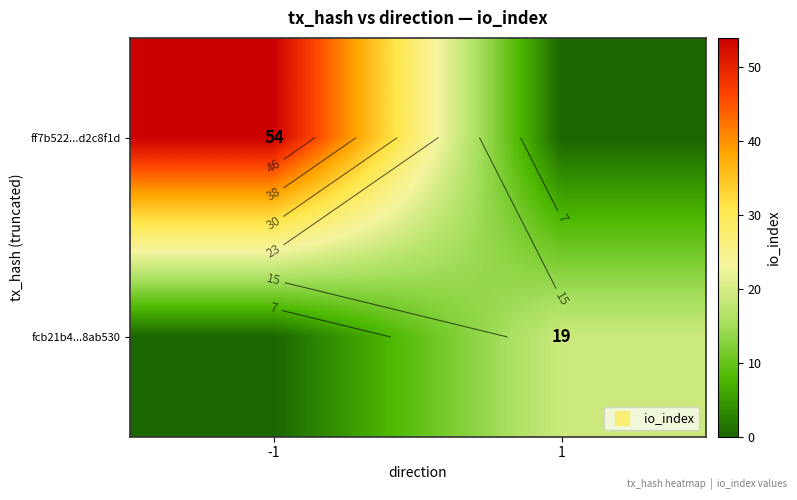

Is it true that ff7b522...d2c8f1d equals 54 at -1?

True